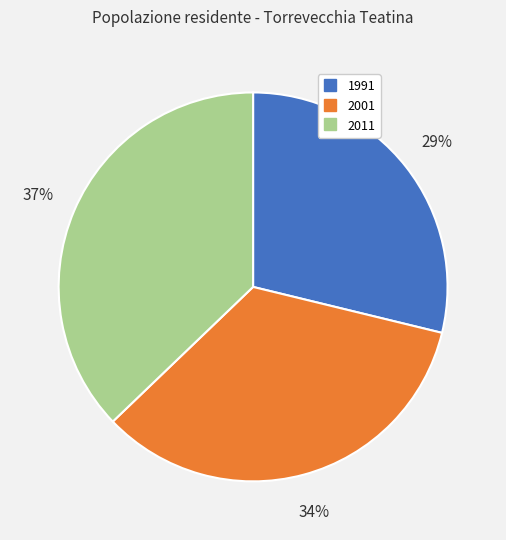

Do 1991 and 2011 together represent more than half of the pie?

Yes